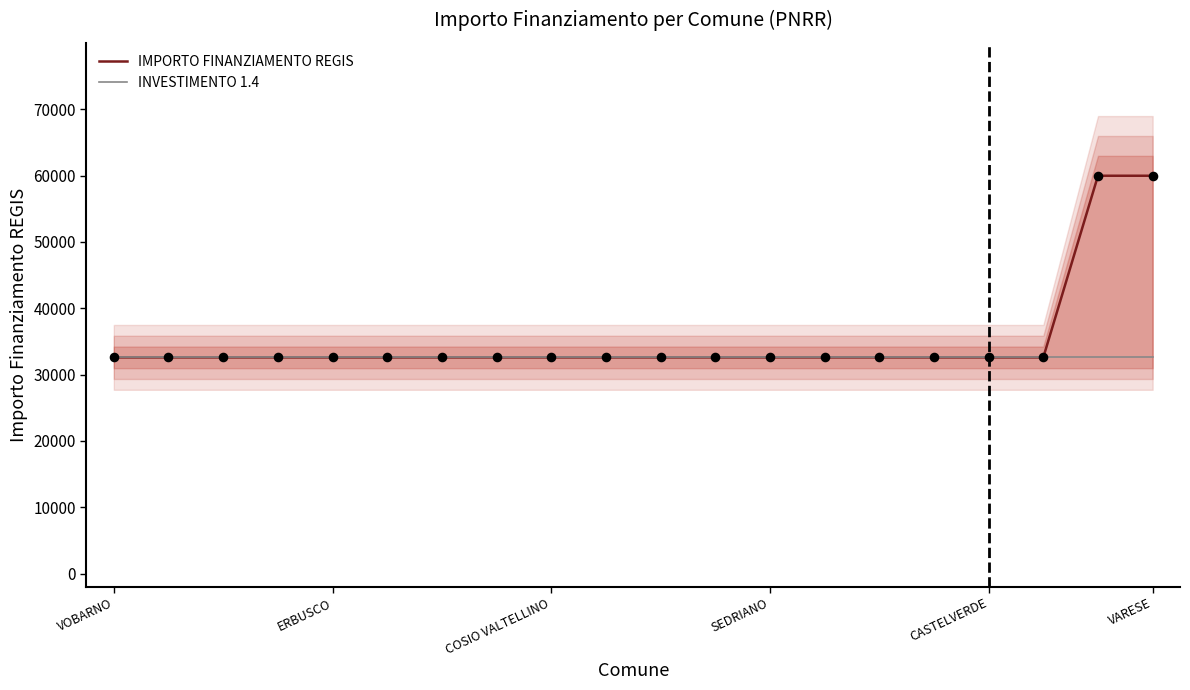

Which series has the largest Y range (max minus min)?

IMPORTO FINANZIAMENTO REGIS